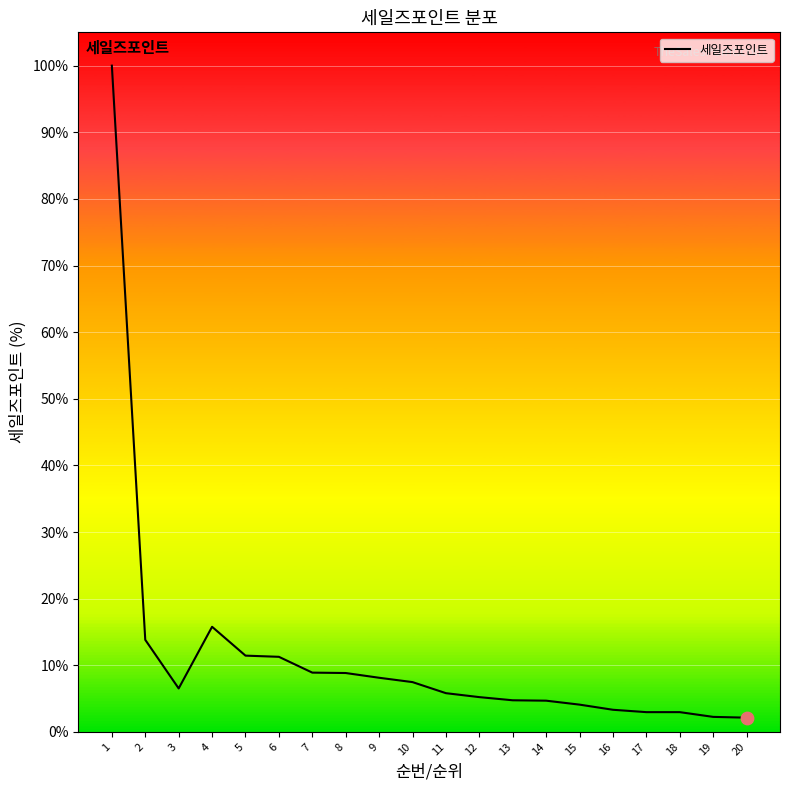

Approximately how many times larger is the value at 13 compared to 6?

0.4